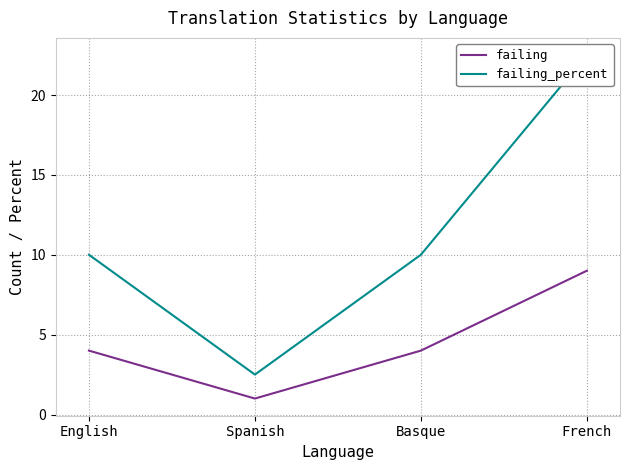

Reading left to right, transcribe all the data shown in this chart.

failing: English=4.0	Spanish=1.0	Basque=4.0	French=9.0
failing_percent: English=10.0	Spanish=2.5	Basque=10.0	French=22.5